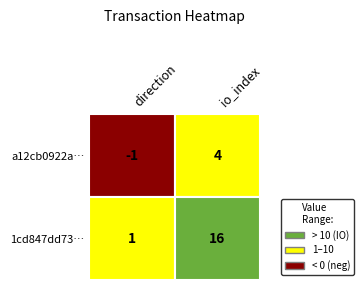

At 1, list the series in order from smallest to largest.

a12cb0922a602033233a66b335d44796a35233a, 1cd847dd7373c2e0f2c123237d366d4598b55ed